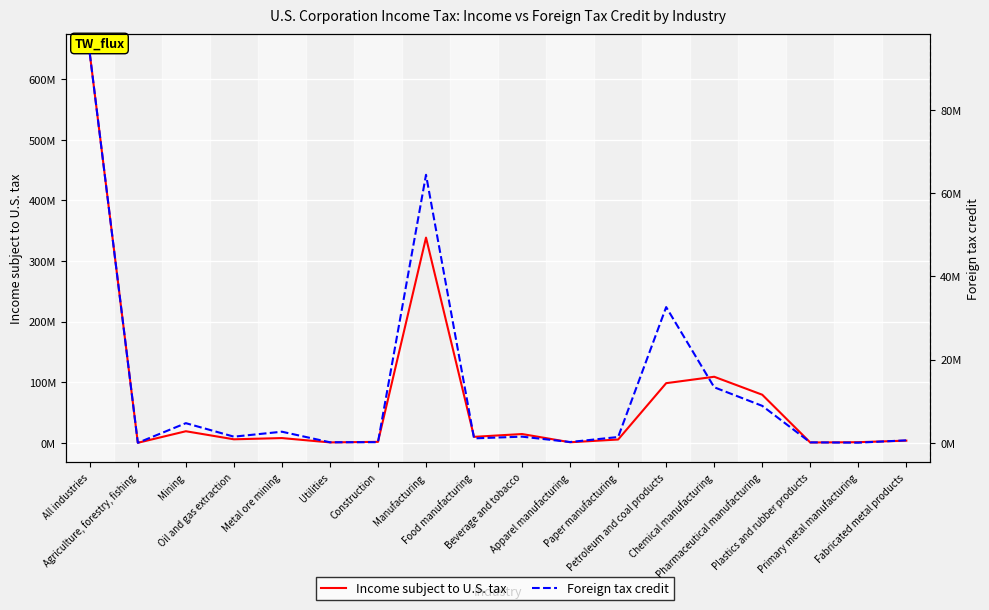

What is the value of the Foreign tax credit point at the 4th from the left?

1482635